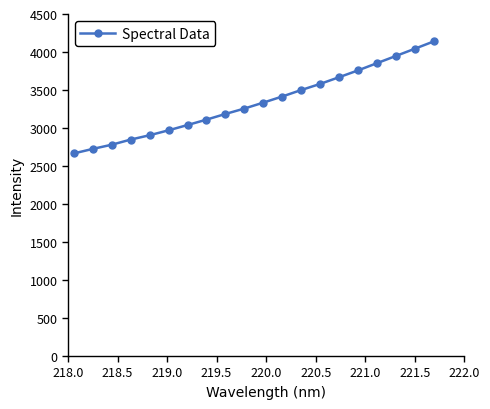

What is the smallest value displayed?

2665.9